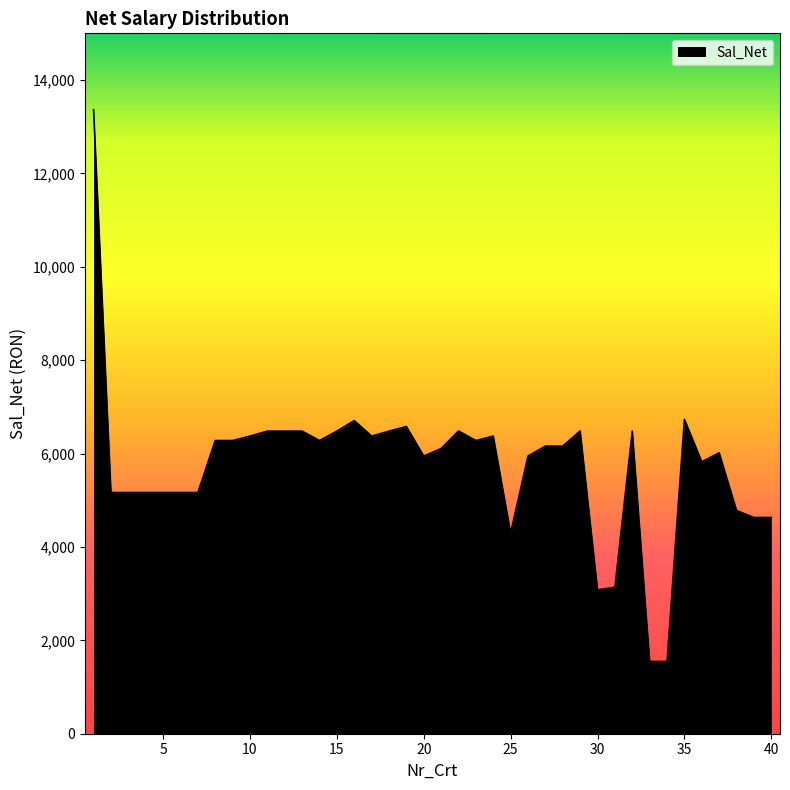

What is the difference between the maximum and minimum values?

11817